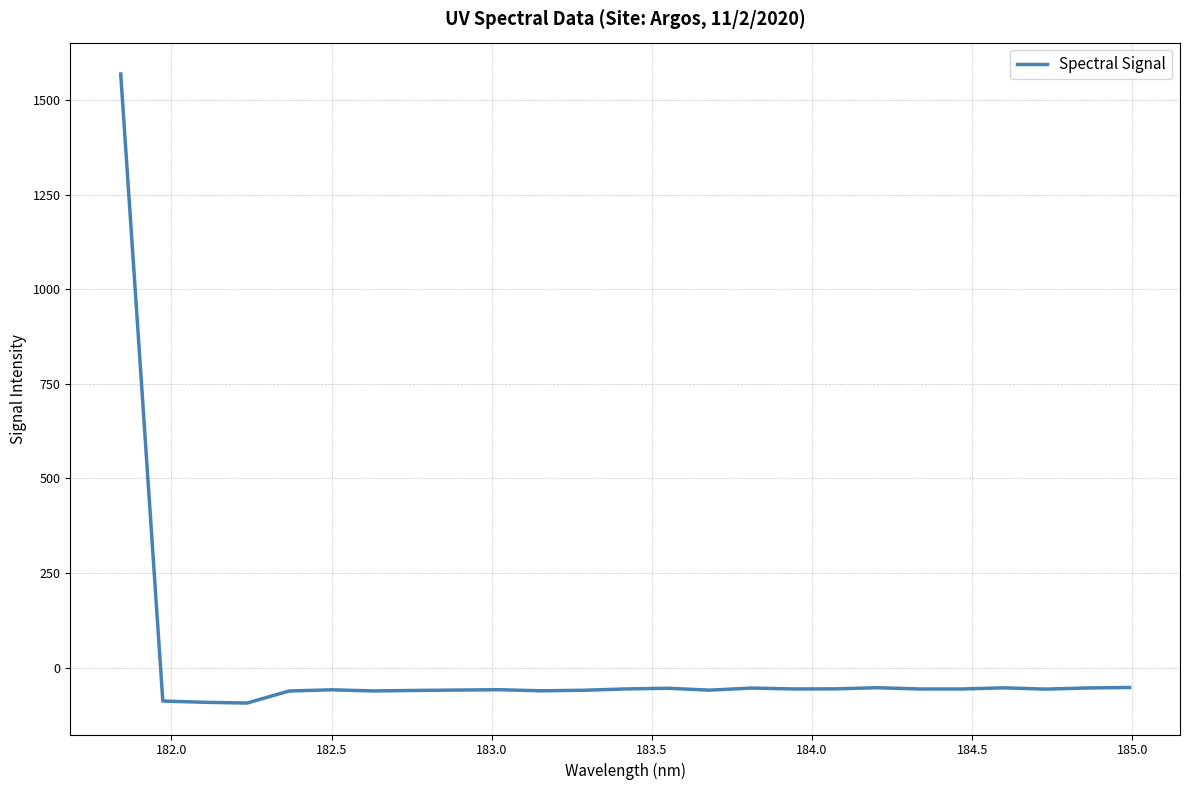

What is the greatest value displayed?

1568.8